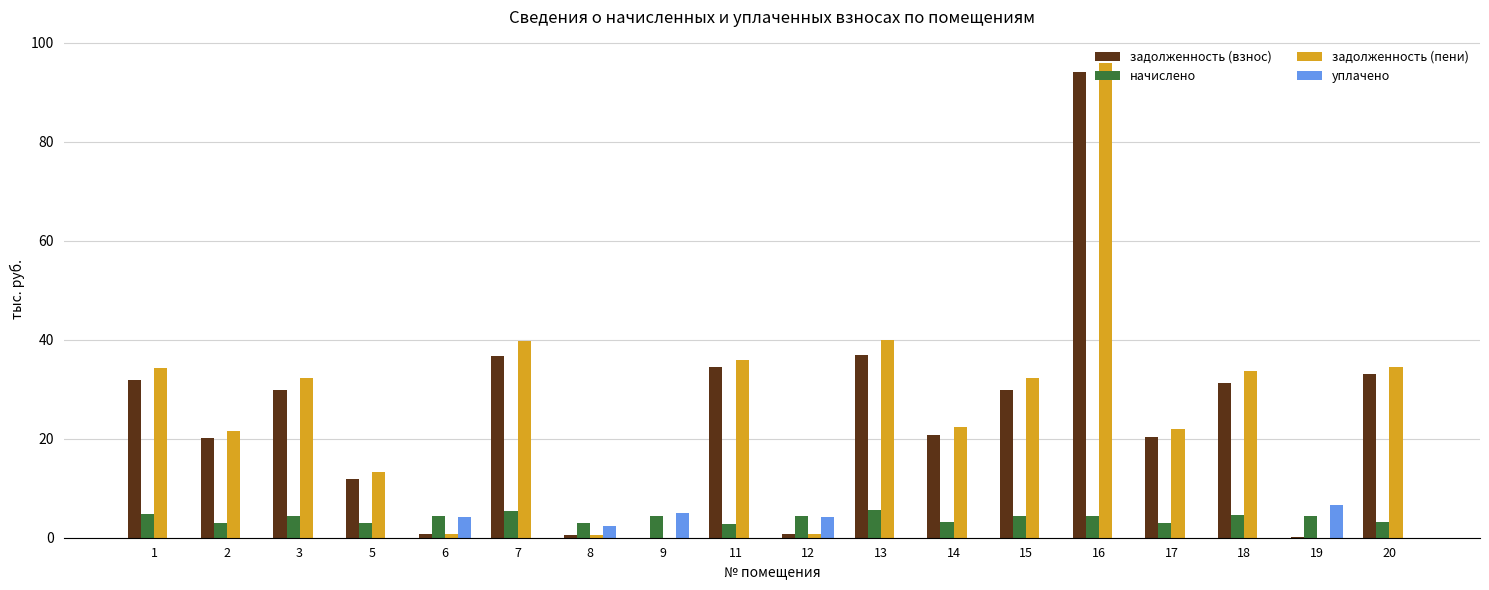

At which category does the chart reach its peak across all series?

16